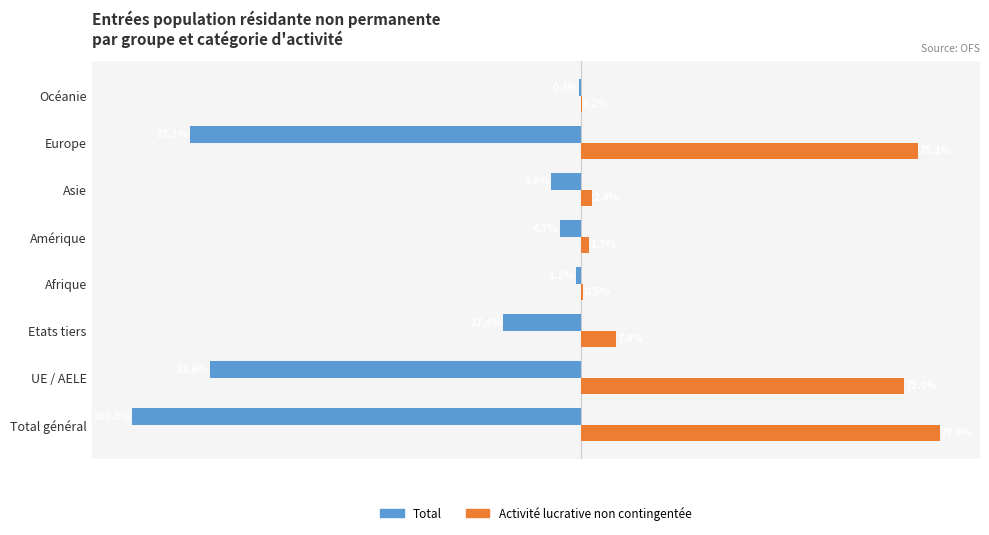

Which series changed the most between Asie and Océanie?

Total